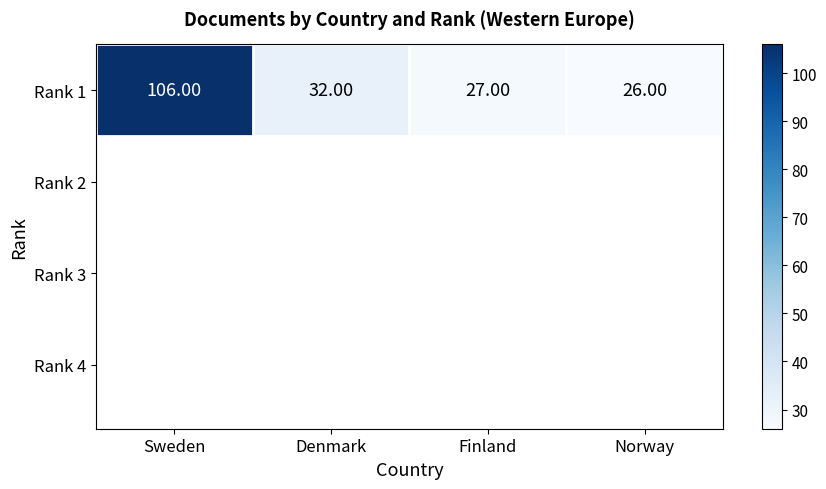

What is the maximum value shown in the chart?

106